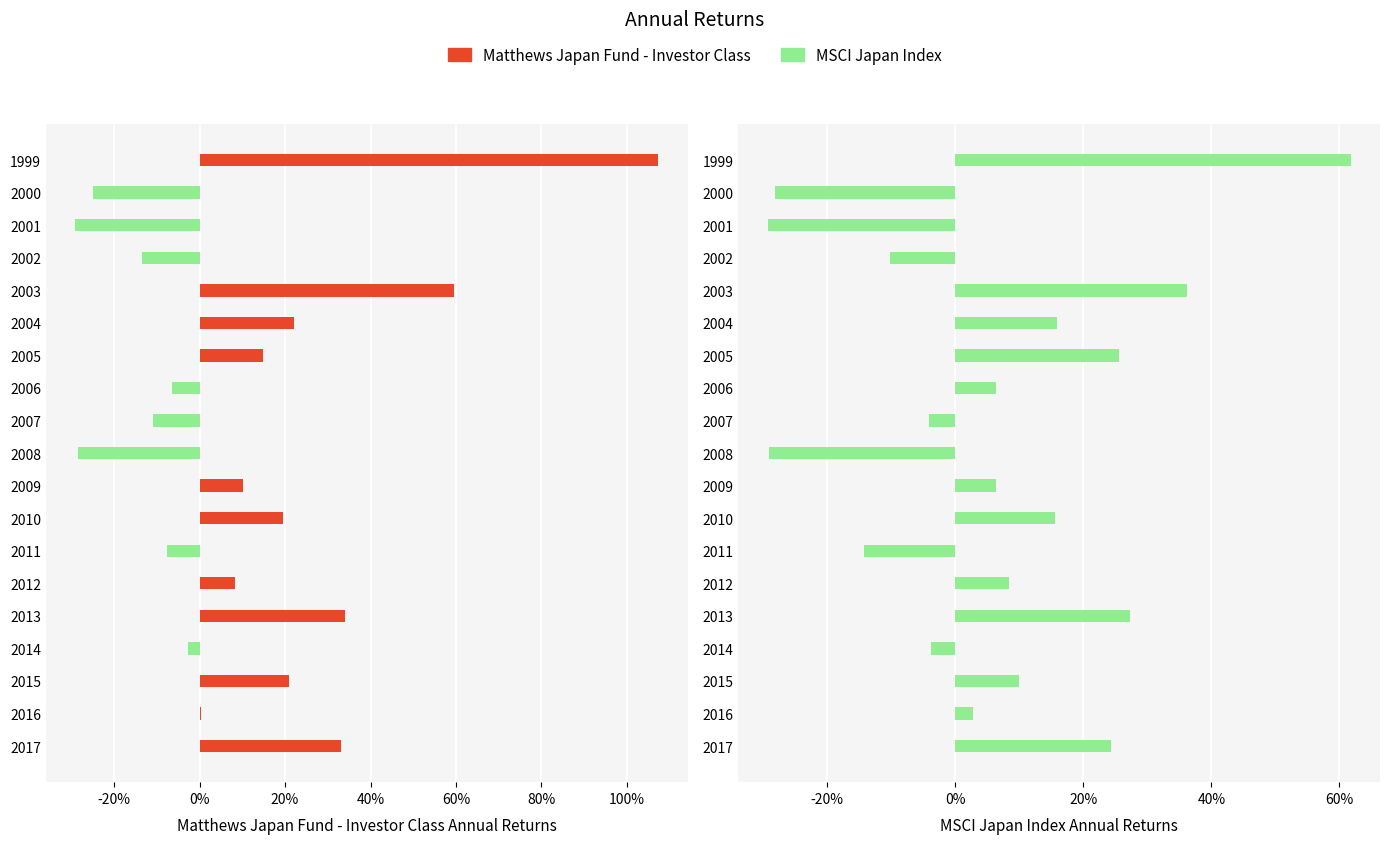

What are all the series names shown in the legend?

Matthews Japan Fund - Investor Class, MSCI Japan Index